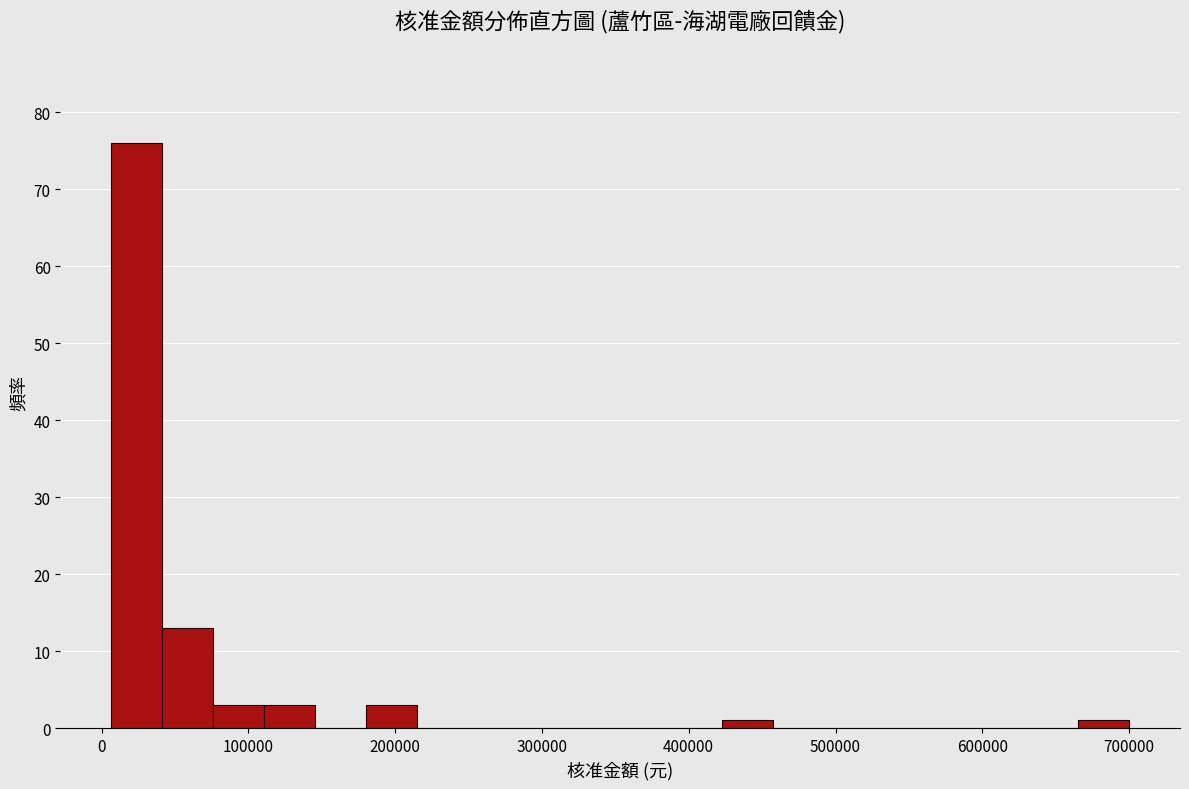

Around what value on the x-axis is the tallest bar? Give the approximate position of its centre, as read against the axis.

20000